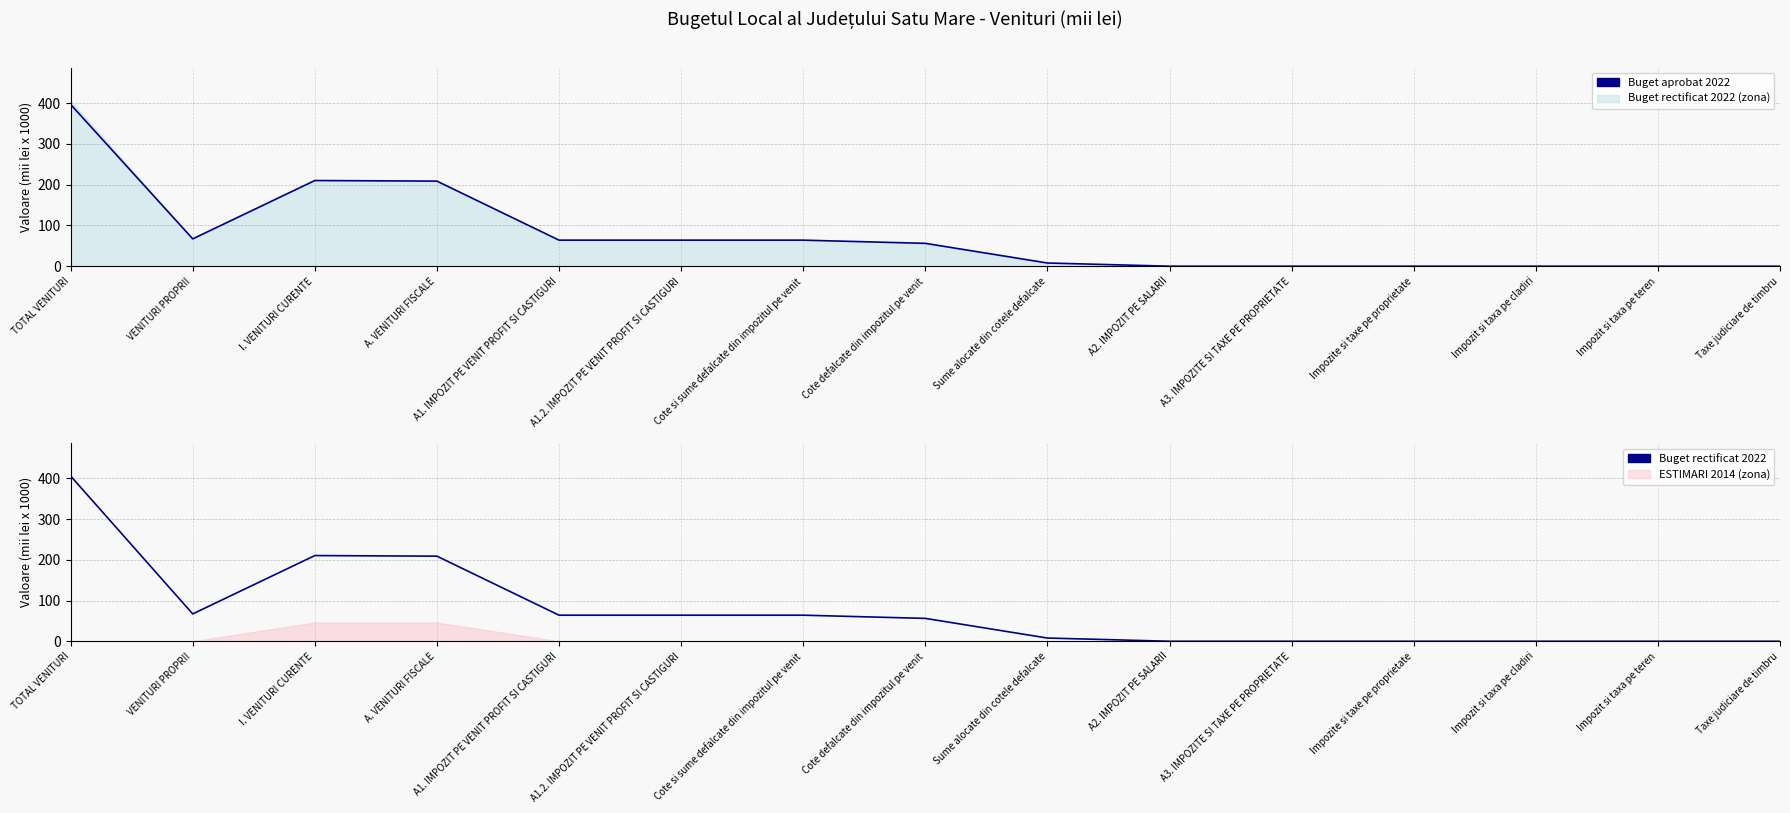

At how many categories does at least one series exceed 248?

1